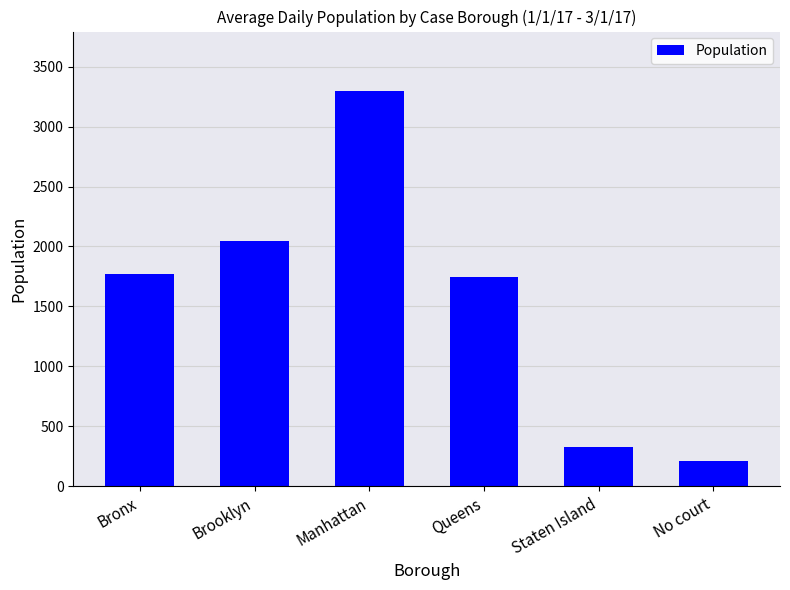

What is the difference between the maximum and second lowest values?

2971